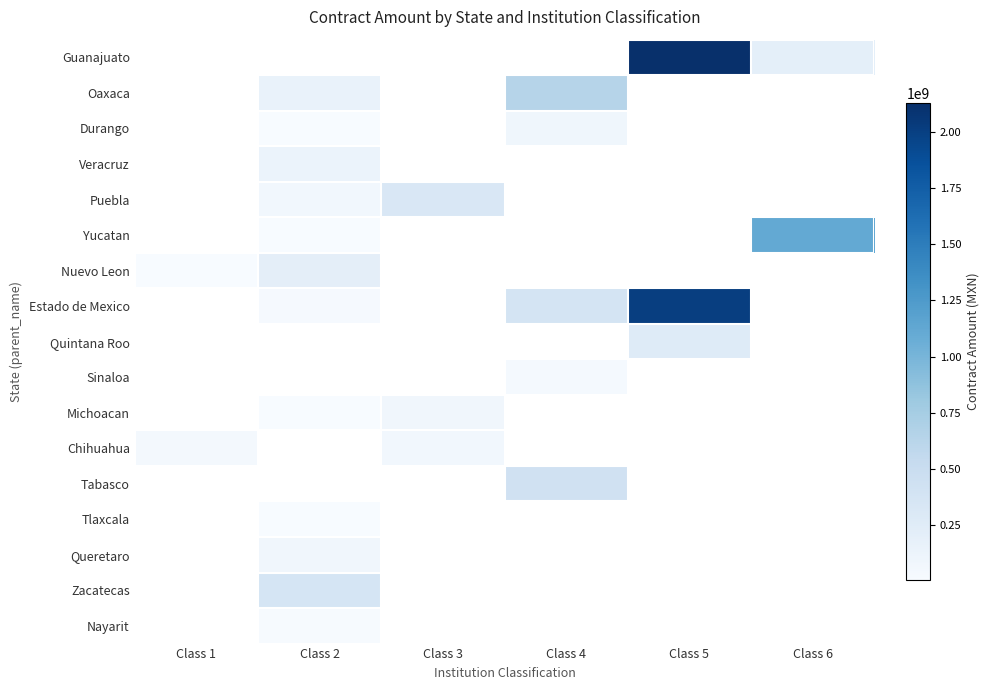

Reading left to right, transcribe all the data shown in this chart.

Guanajuato: Class 1=0.0	Class 2=0.0	Class 3=0.0	Class 4=0.0	Class 5=2126997927.4	Class 6=200911997.1
Oaxaca: Class 1=0.0	Class 2=146872744.7	Class 3=0.0	Class 4=636168144.3	Class 5=0.0	Class 6=0.0
Durango: Class 1=0.0	Class 2=6597488.4	Class 3=0.0	Class 4=83837316.6	Class 5=0.0	Class 6=0.0
Veracruz: Class 1=0.0	Class 2=135816820.1	Class 3=0.0	Class 4=0.0	Class 5=0.0	Class 6=0.0
Puebla: Class 1=0.0	Class 2=71584405.8	Class 3=322927406.1	Class 4=0.0	Class 5=0.0	Class 6=0.0
Yucatan: Class 1=0.0	Class 2=7489077.5	Class 3=0.0	Class 4=0.0	Class 5=0.0	Class 6=1112318285.2
Nuevo Leon: Class 1=8062239.4	Class 2=206608282.9	Class 3=0.0	Class 4=0.0	Class 5=0.0	Class 6=0.0
Estado de Mexico: Class 1=0.0	Class 2=28372094.2	Class 3=0.0	Class 4=384741955.7	Class 5=2010054793.2	Class 6=0.0
Quintana Roo: Class 1=0.0	Class 2=0.0	Class 3=0.0	Class 4=0.0	Class 5=269700361.4	Class 6=0.0
Sinaloa: Class 1=0.0	Class 2=0.0	Class 3=0.0	Class 4=35269582.7	Class 5=0.0	Class 6=0.0
Michoacan: Class 1=0.0	Class 2=5402522.1	Class 3=77623065.8	Class 4=0.0	Class 5=0.0	Class 6=0.0
Chihuahua: Class 1=52399189.4	Class 2=0.0	Class 3=71020579.1	Class 4=0.0	Class 5=0.0	Class 6=0.0
Tabasco: Class 1=0.0	Class 2=0.0	Class 3=0.0	Class 4=421025590.7	Class 5=0.0	Class 6=0.0
Tlaxcala: Class 1=0.0	Class 2=7236995.5	Class 3=0.0	Class 4=0.0	Class 5=0.0	Class 6=0.0
Queretaro: Class 1=0.0	Class 2=79587896.0	Class 3=0.0	Class 4=0.0	Class 5=0.0	Class 6=0.0
Zacatecas: Class 1=0.0	Class 2=363248679.1	Class 3=0.0	Class 4=0.0	Class 5=0.0	Class 6=0.0
Nayarit: Class 1=0.0	Class 2=20707574.0	Class 3=0.0	Class 4=0.0	Class 5=0.0	Class 6=0.0